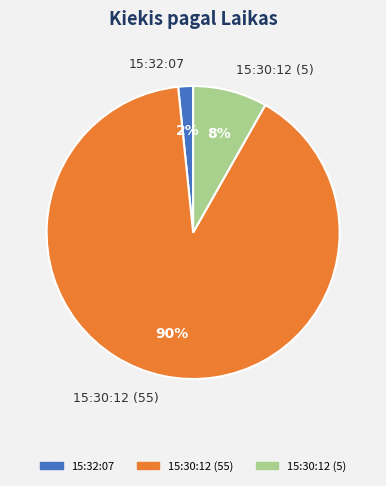

What is the largest slice in the pie chart?

15:30:12 (55)